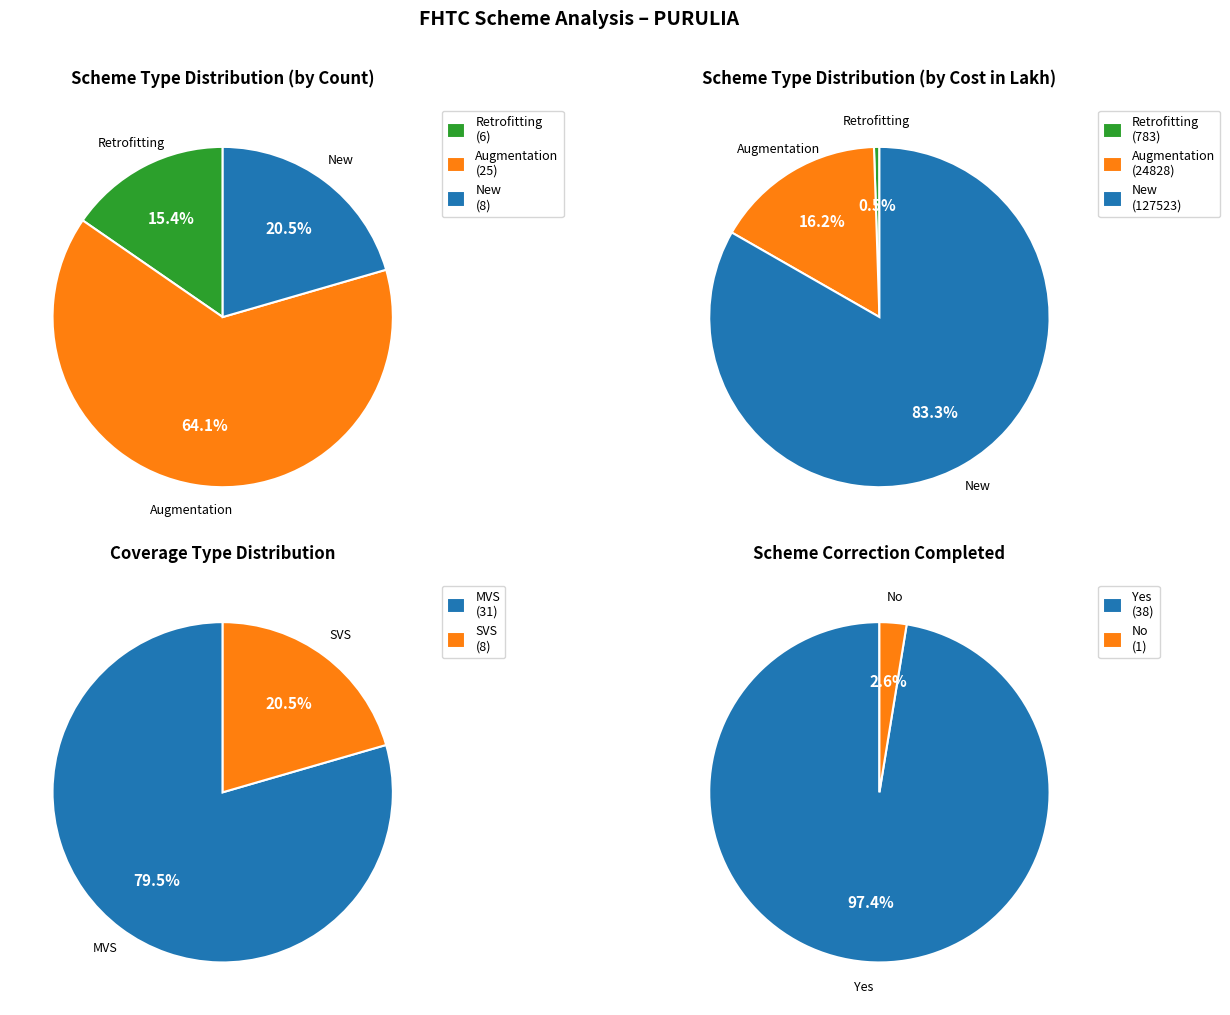

Is it true that New is 10% of the pie?

False